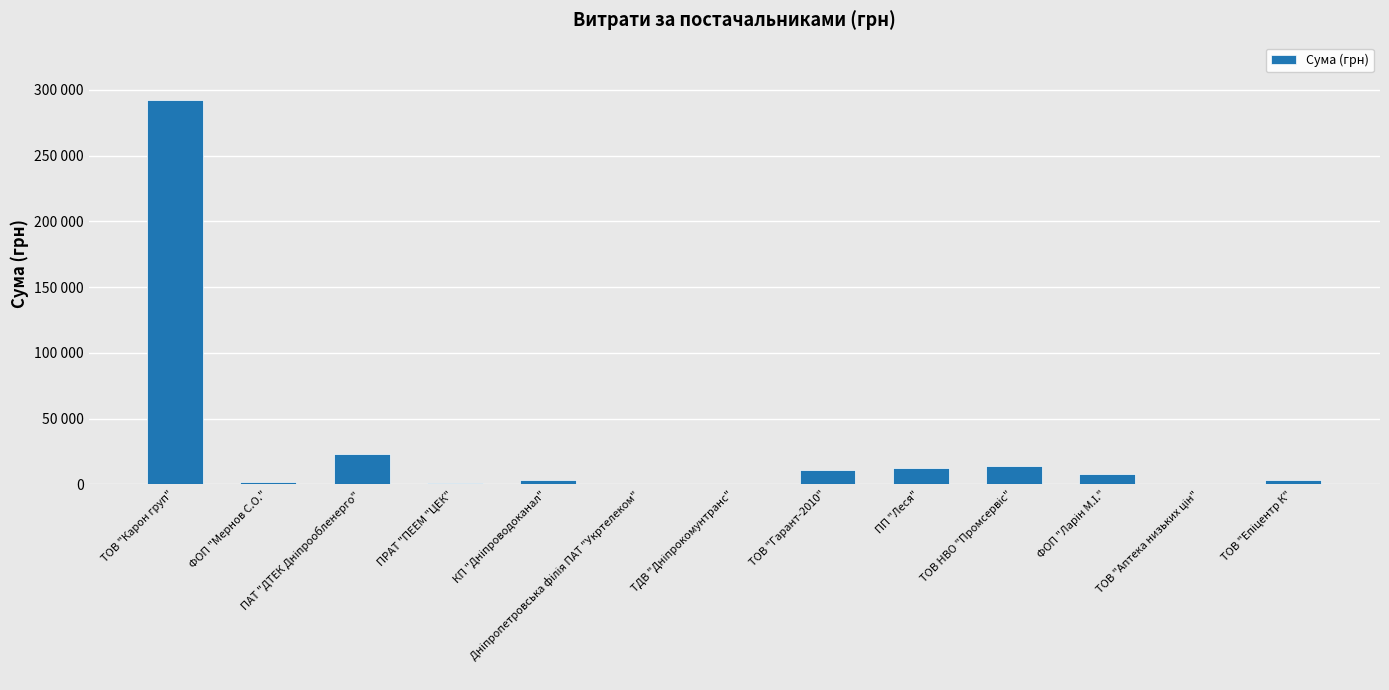

What is the label of the 8th bar from the right?

Дніпропетровська філія ПАТ "Укртелеком"